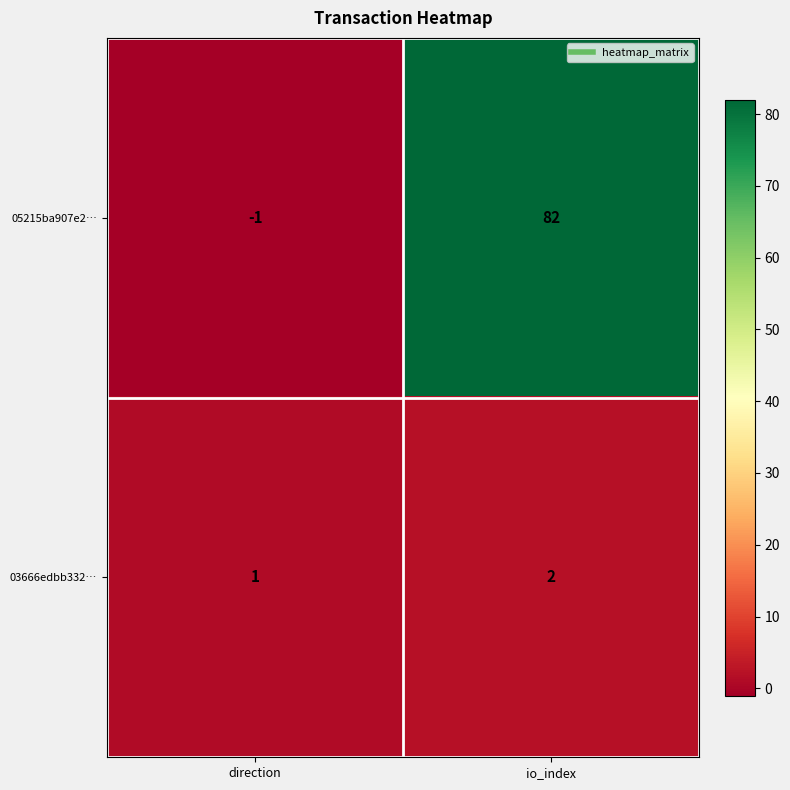

How many data points does each series have?

2